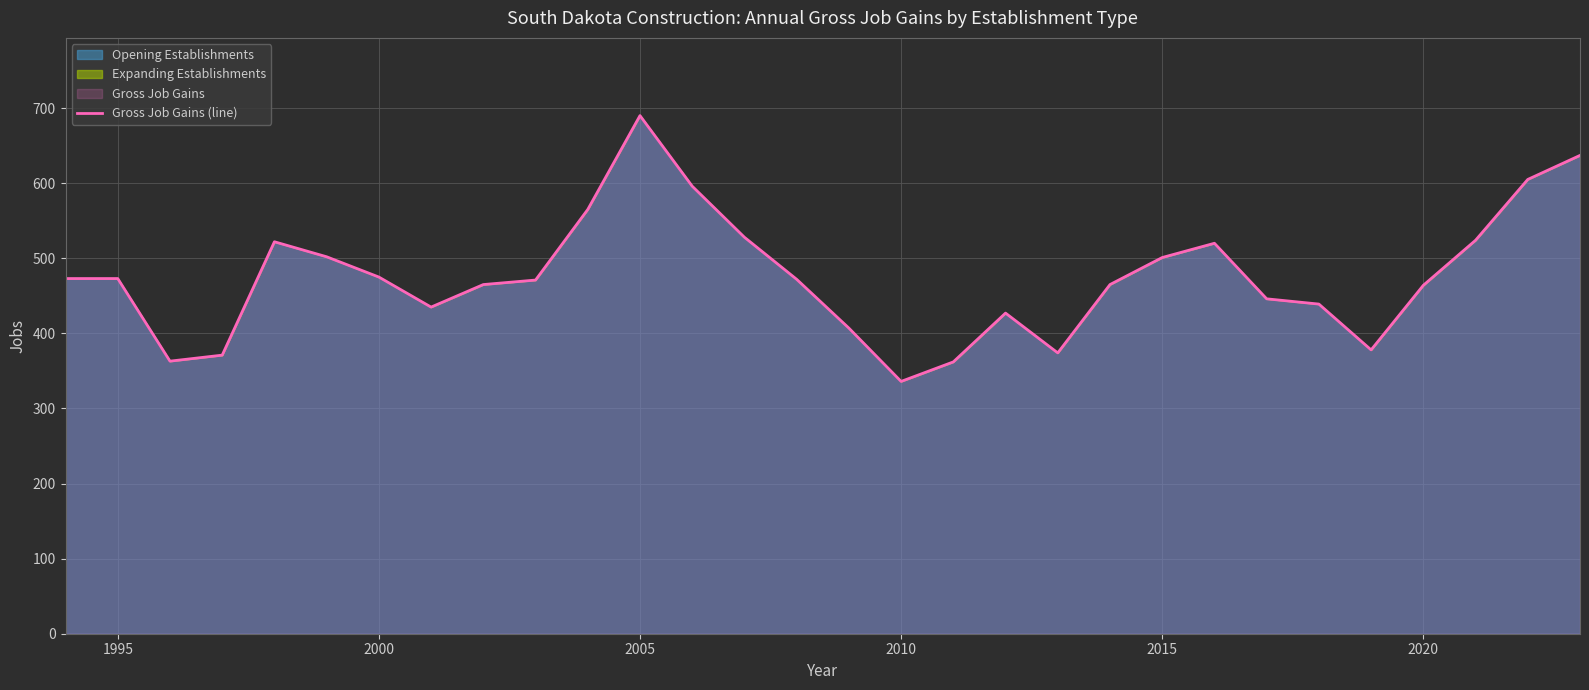

What is the difference between the maximum and minimum values?

354